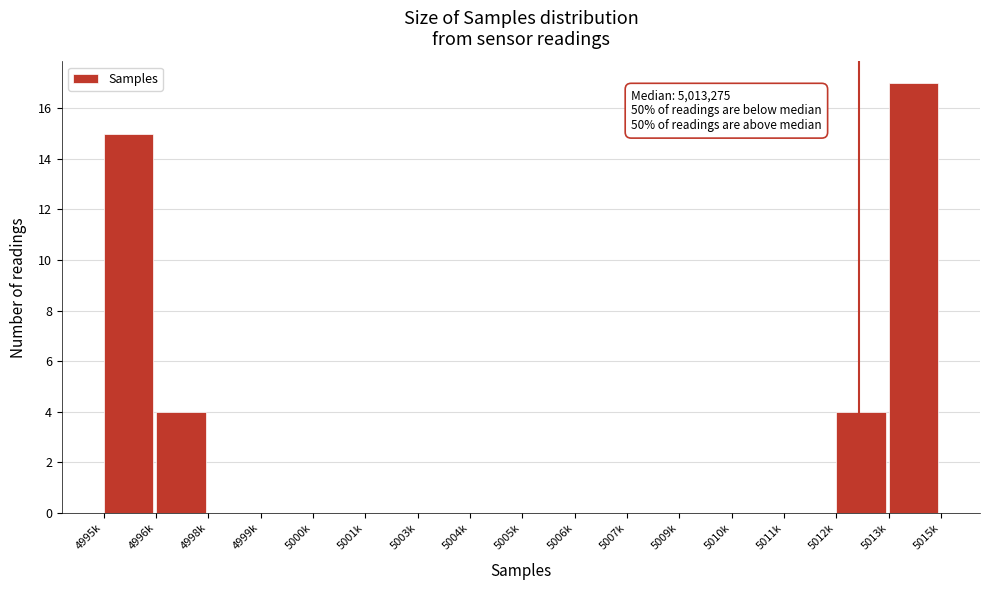

Reading right to left, extract all data points from this chart.

5013k=17	5012k=4	5011k=0	5010k=0	5009k=0	5007k=0	5006k=0	5005k=0	5004k=0	5003k=0	5001k=0	5000k=0	4999k=0	4998k=0	4996k=4	4995k=15